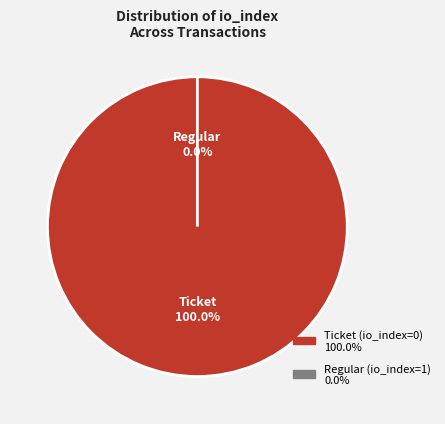

To the nearest percent, what portion does Ticket (io_index=0) represent?

100%